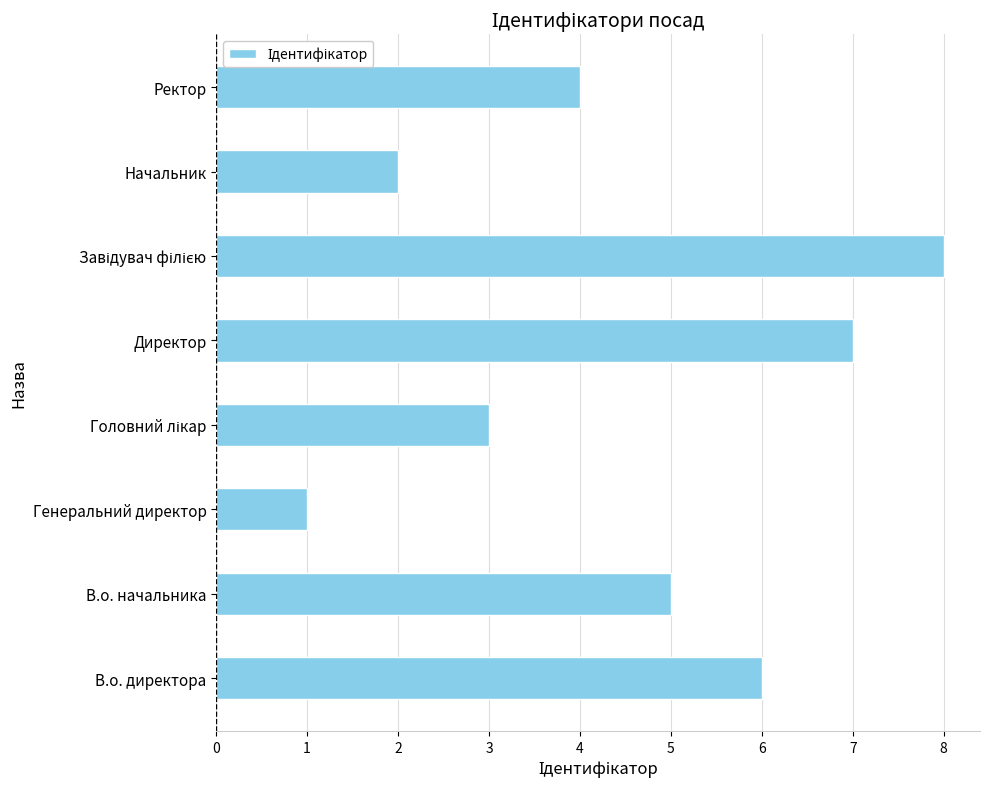

Which category has the lowest value across all series?

Генеральний директор